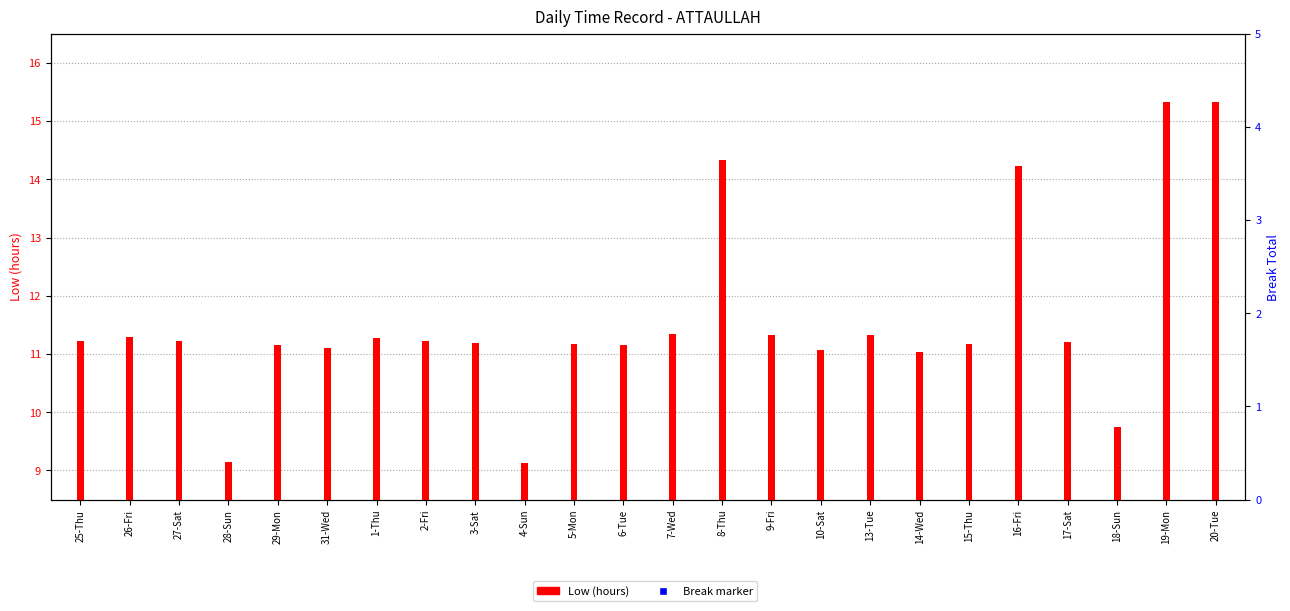

What is the total value across all series at 31-Wed?

20.1